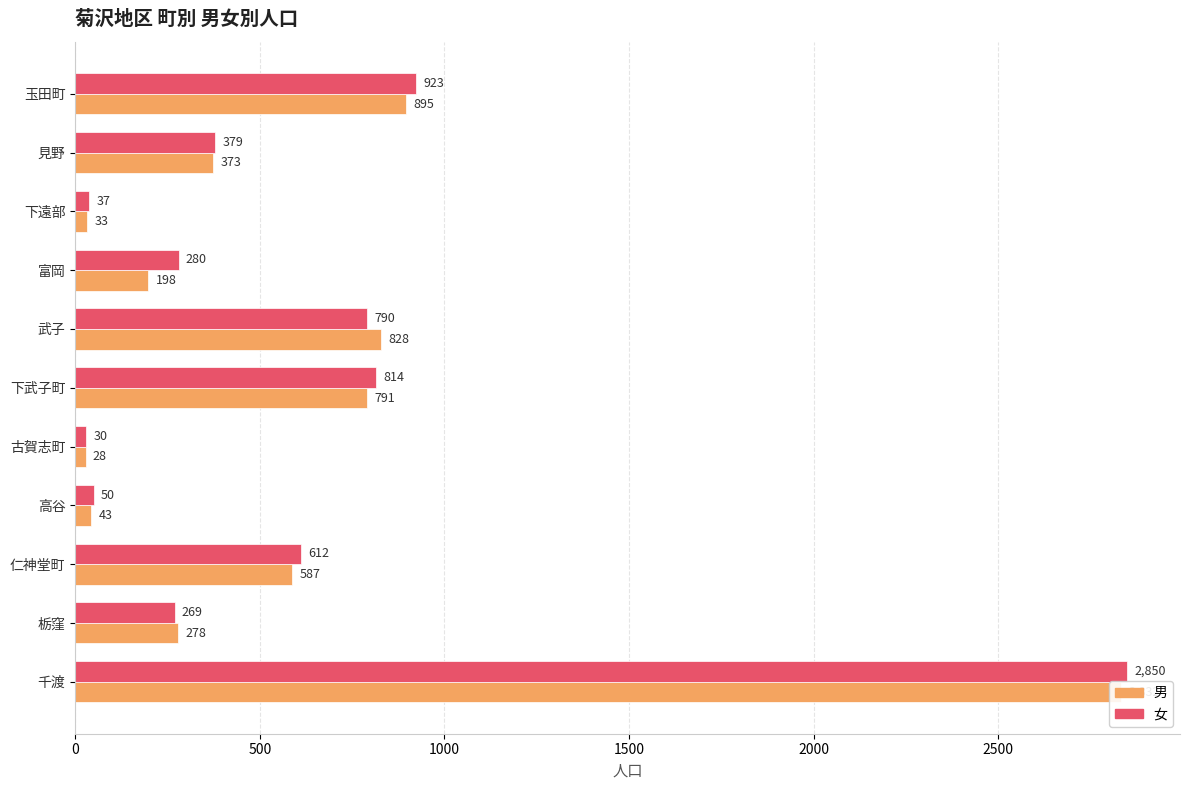

Which series has the largest total across all categories?

女